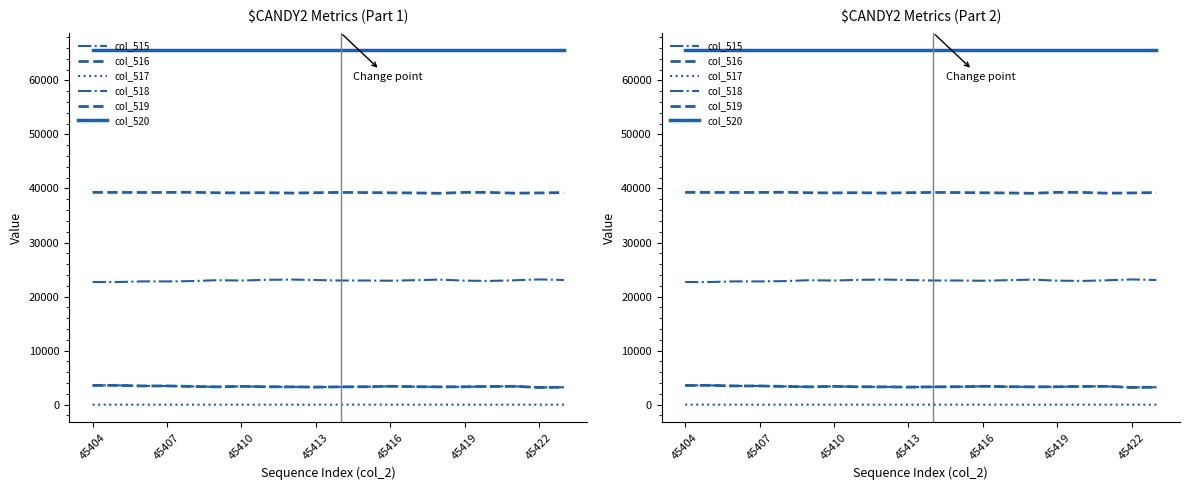

True or false: col_518 has a value of 23153 at 8.

True